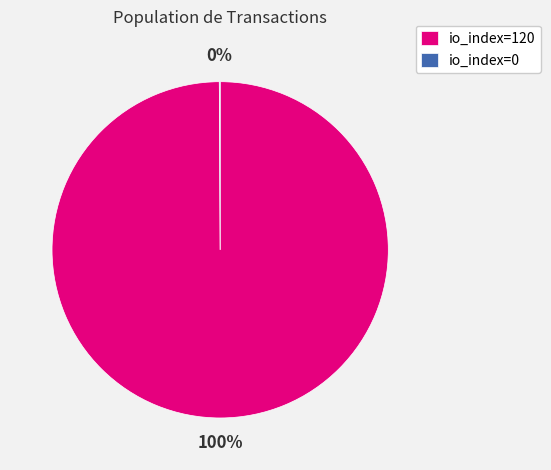

To the nearest percent, what portion does io_index=120 represent?

100%